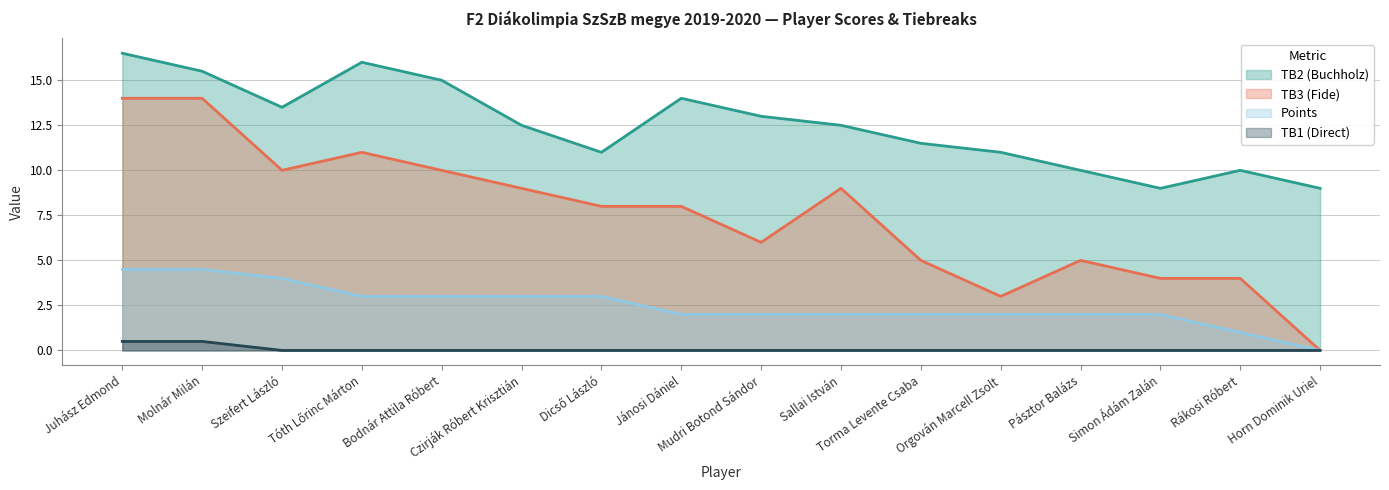

What is the label of the 13th point from the right?

Tóth Lőrinc Márton